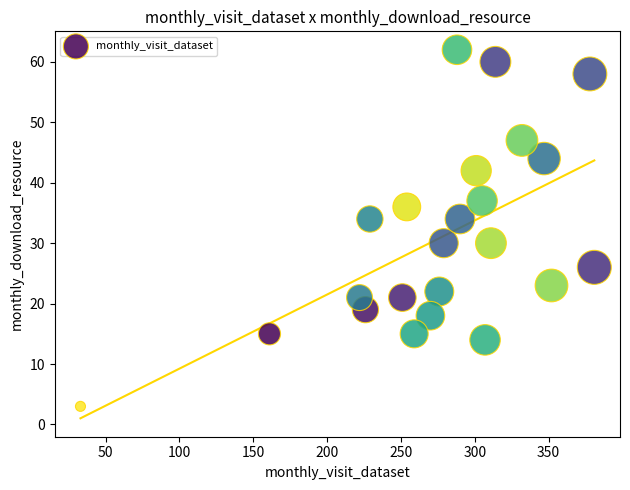

What is the range of Y values (max minus min)?

59